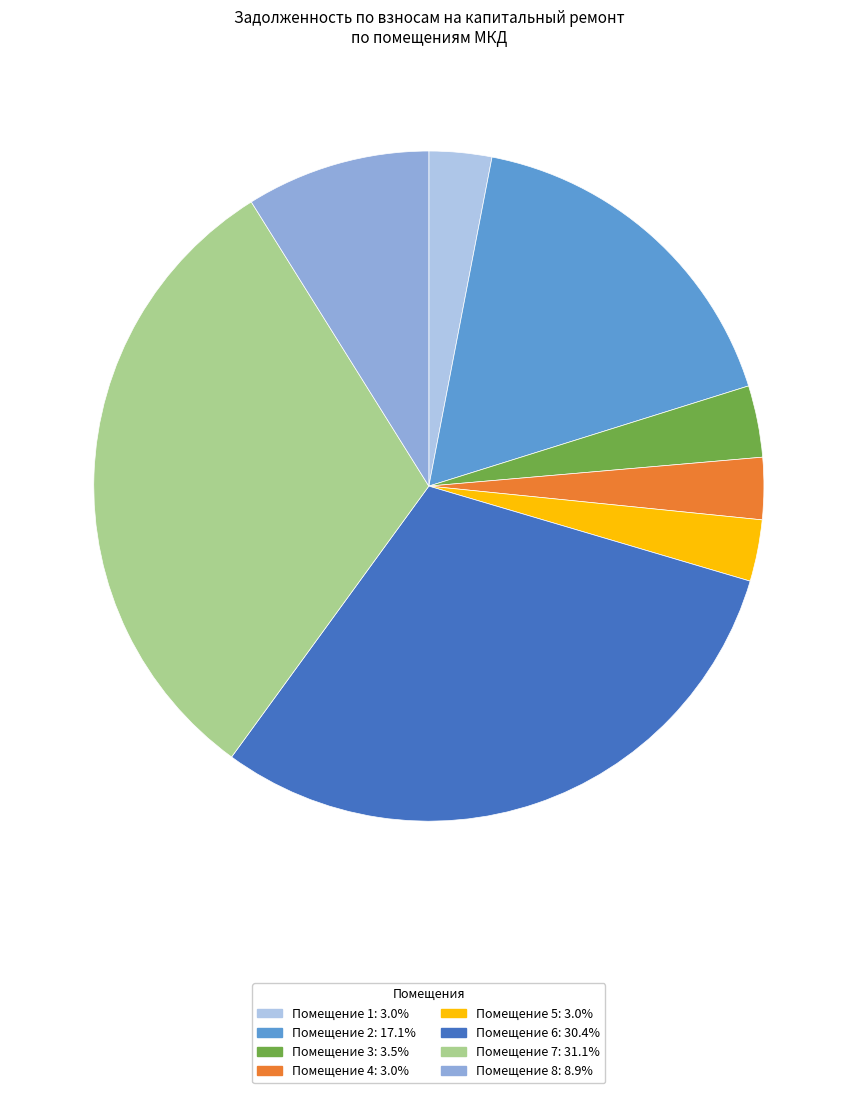

How many segments does this pie chart have?

8